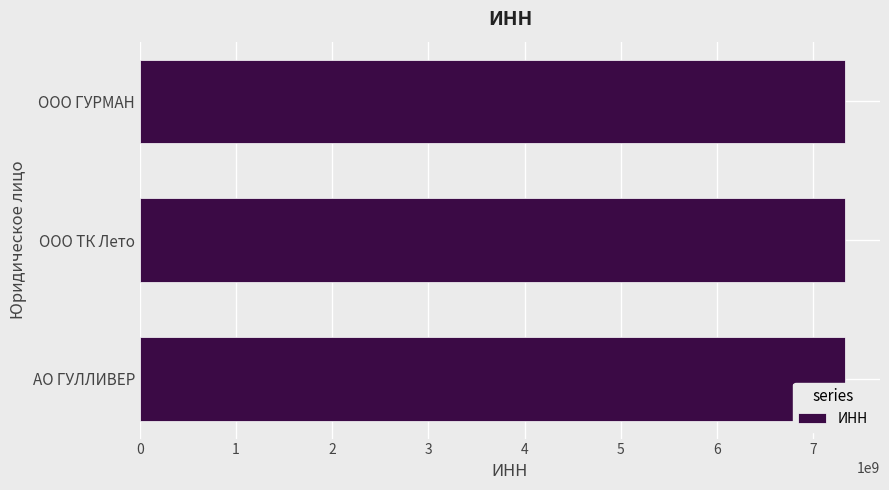

What is the ratio of the value at OOO ГУРМАН to the value at АО ГУЛЛИВЕР?

1.0